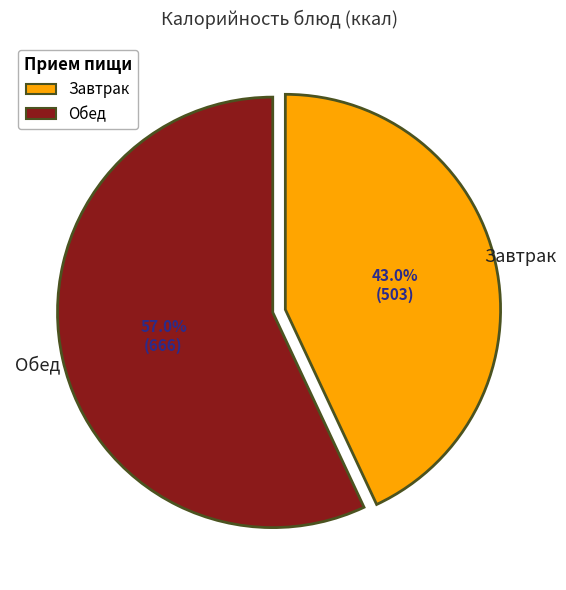

Does any single category account for the majority?

Yes